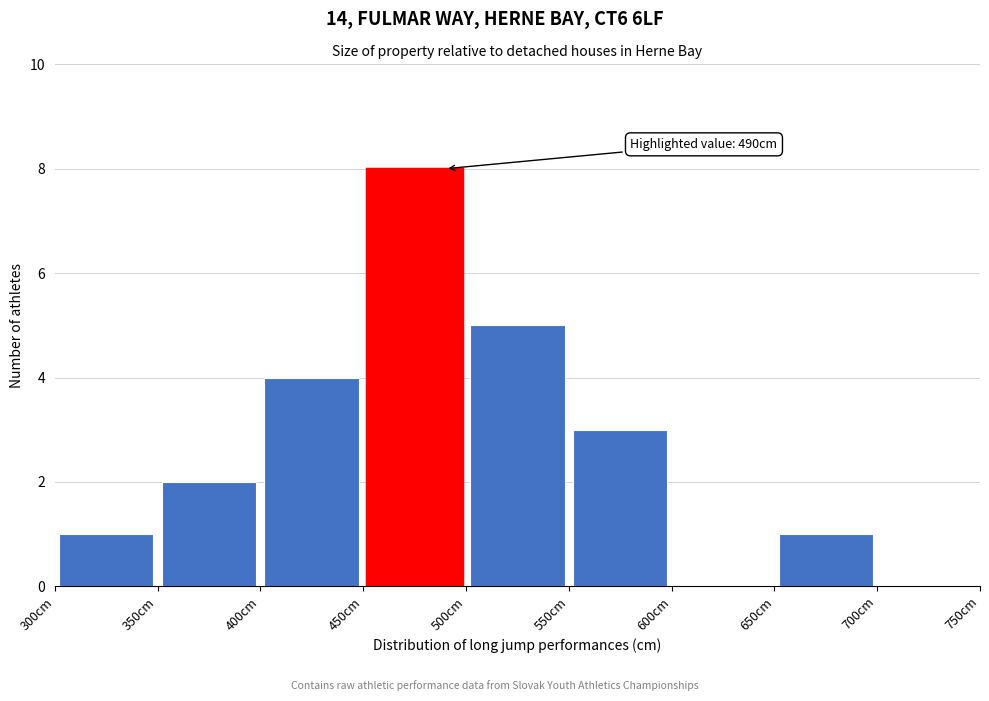

Which range on the x-axis has the tallest bar?

450 to 500